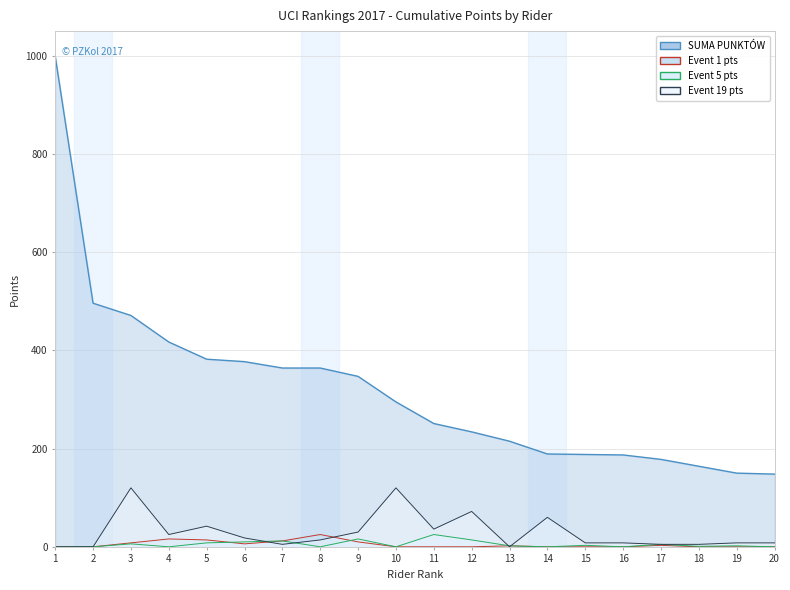

How many distinct data groups are displayed?

4